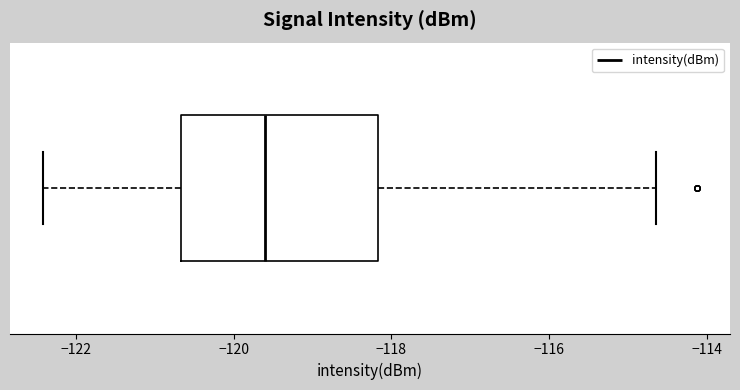

Where does the left whisker of the box end on the x-axis? The values are not printed on the chart, so give them approximately, as read against the axis.

-122.4